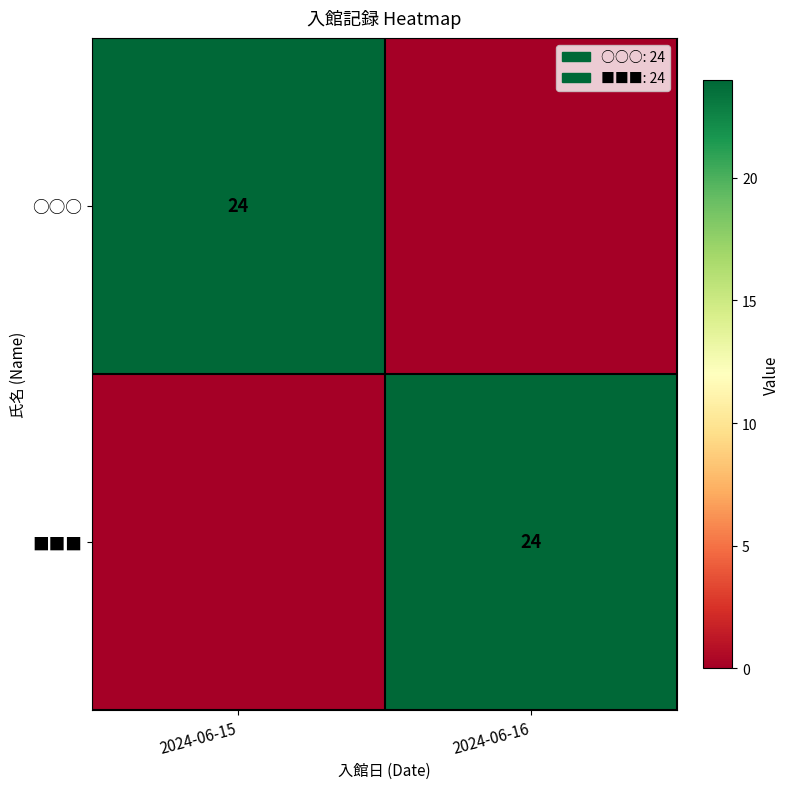

True or false: ■■■ has a value of 13 at 2024-06-16.

False